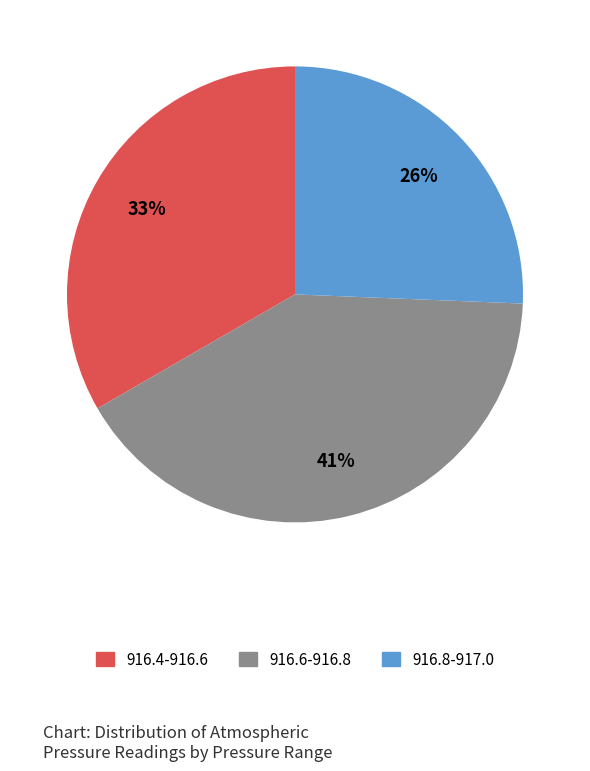

How many slices are in this pie chart?

3